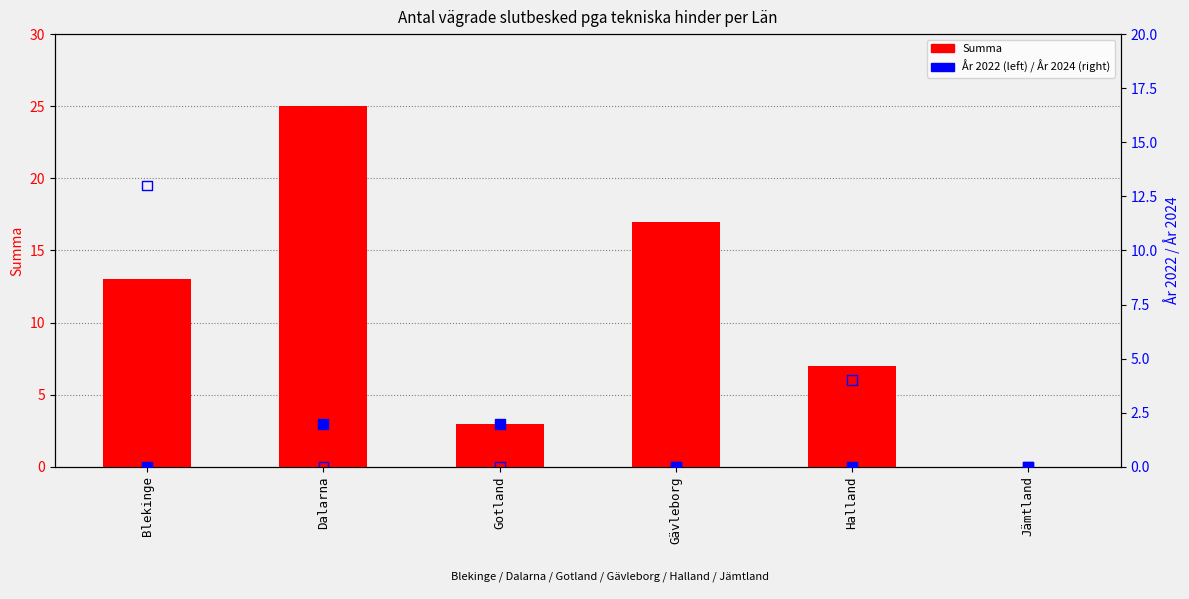

Which series has the largest total across all categories?

Summa